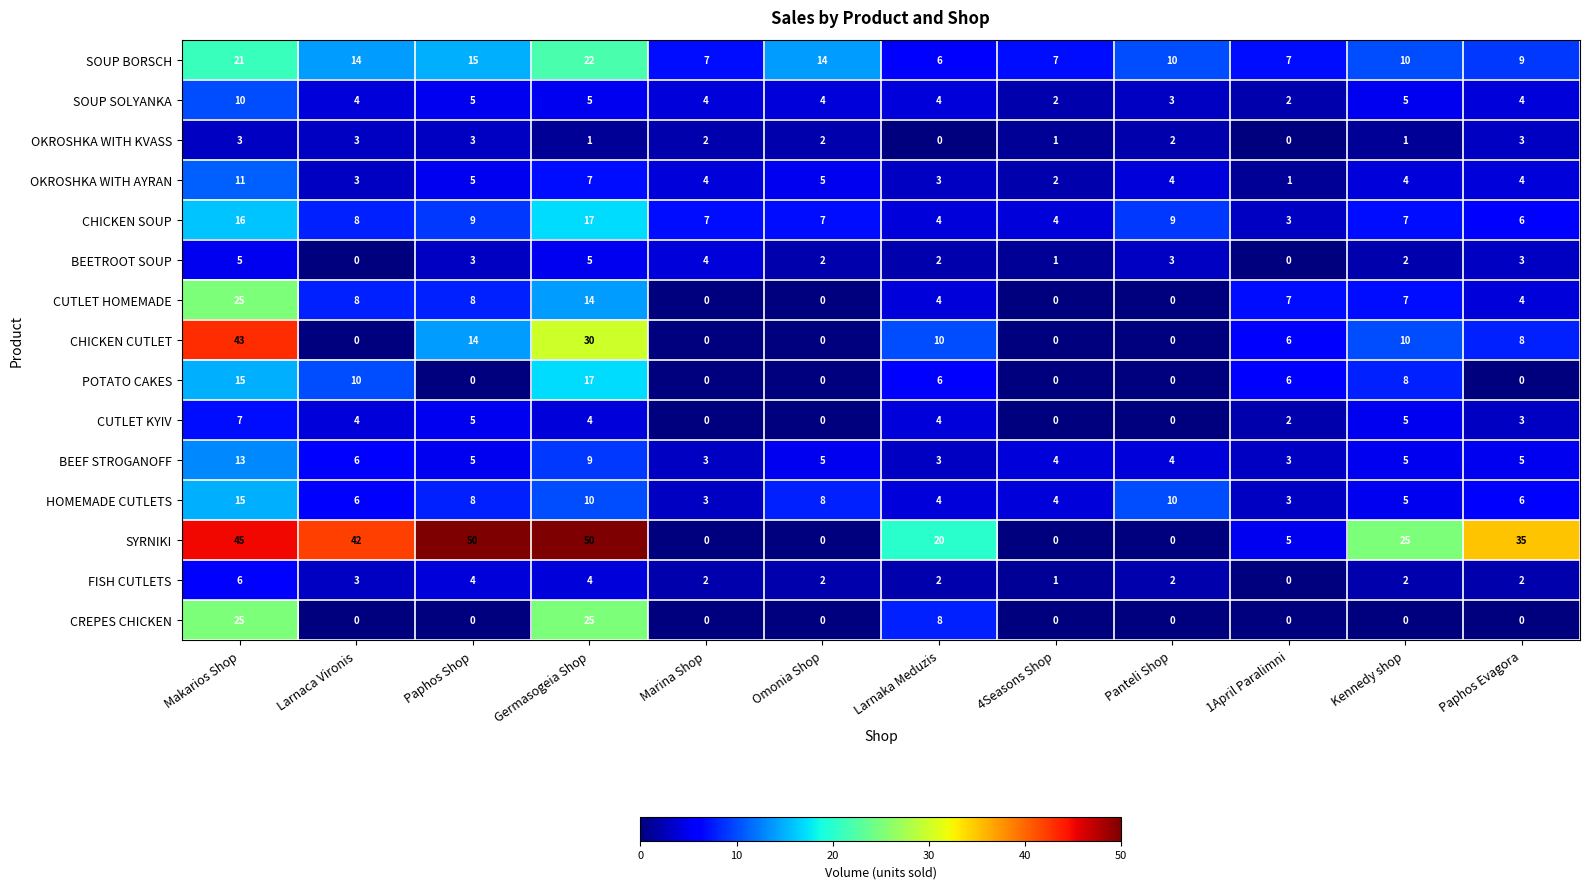

The value of BEETROOT SOUP at Larnaka Meduzis is 2. True or false?

True